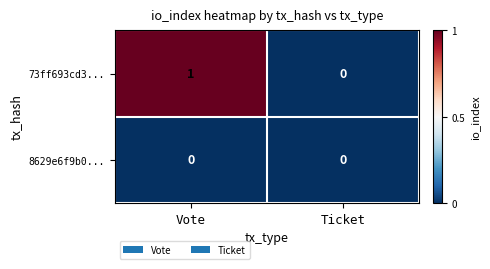

The value of 73ff693cd3... at Ticket is 0. True or false?

True